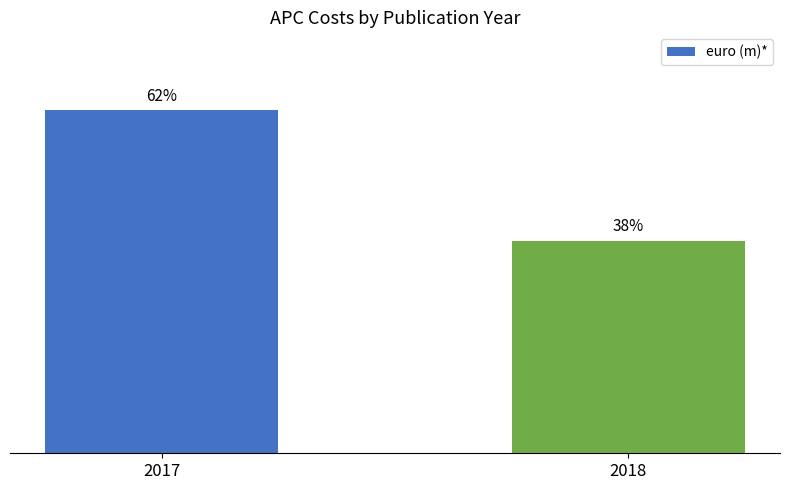

The value at 2018 is 1863.3. True or false?

False